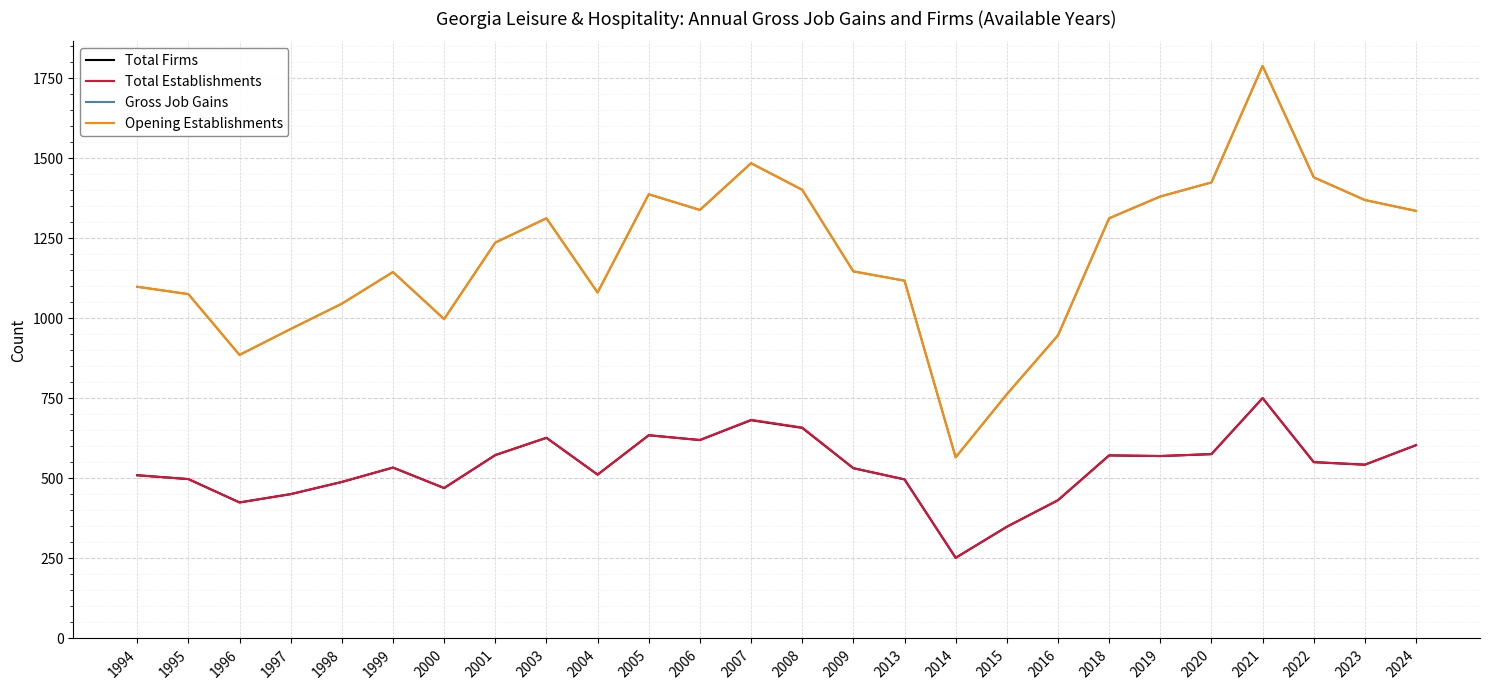

At which category does Total Firms reach its first local valley?

1996